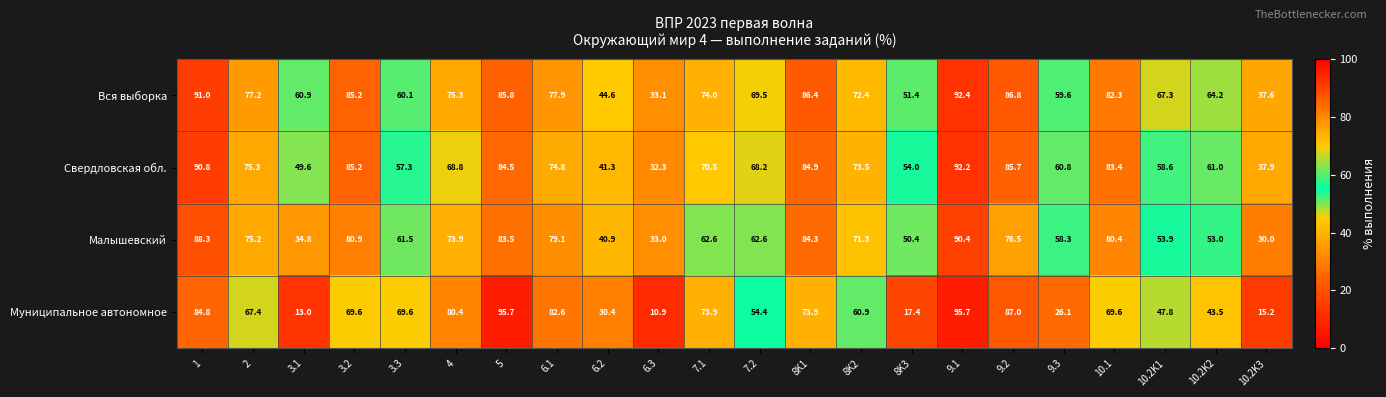

Read the Вся выборка value at 3.2.

85.2